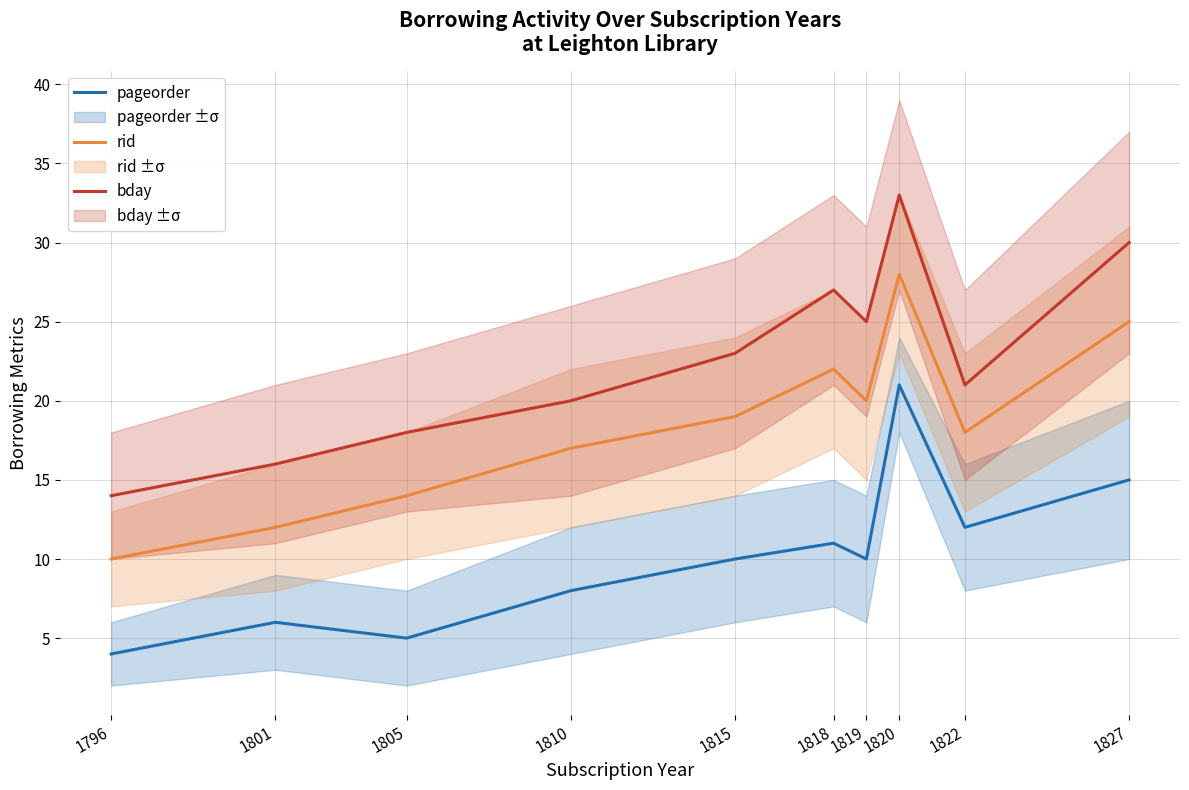

Rank the series at 1818 from lowest to highest value.

pageorder, rid, bday